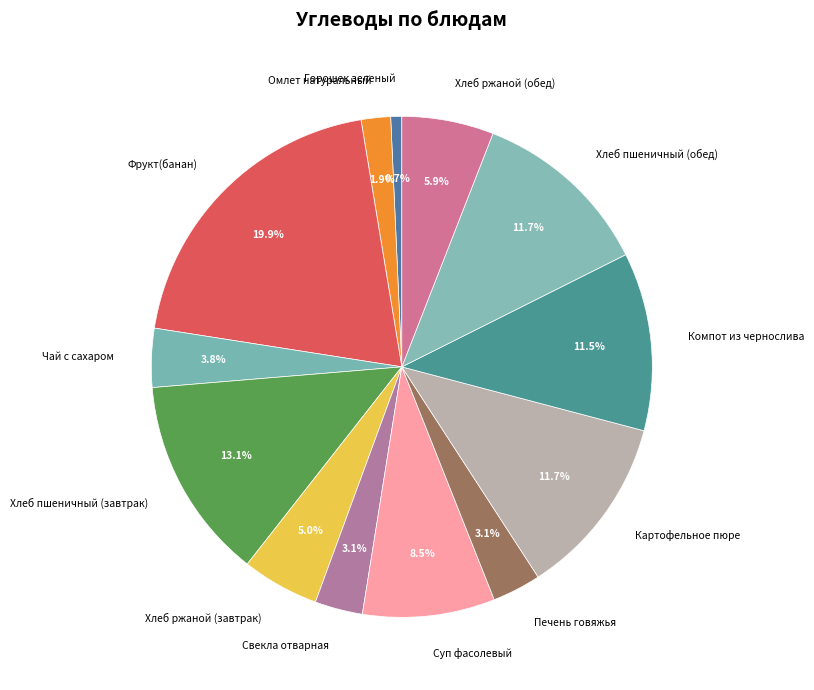

Which category has the smallest portion of the pie?

Горошек зеленый